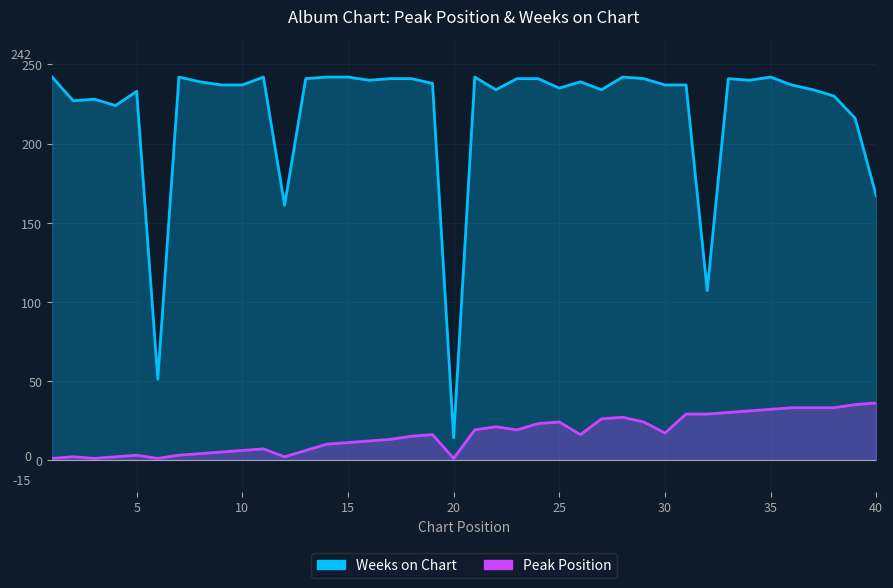

Rank the series at 15 from highest to lowest value.

Weeks on Chart, Peak Position